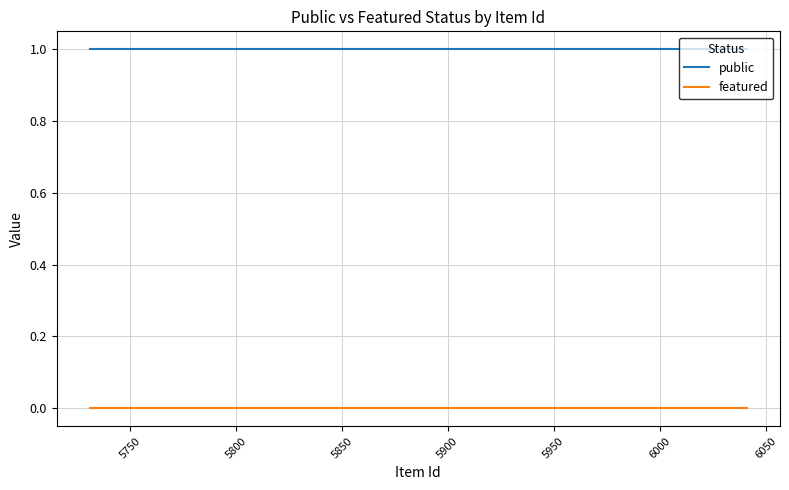

List the series in order of their overall mean, lowest first.

featured, public